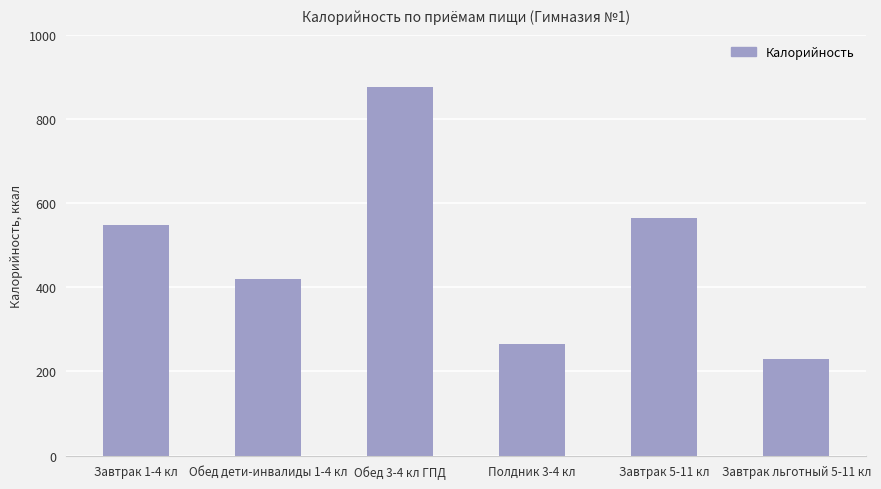

Reading left to right, extract all data points from this chart.

Завтрак 1-4 кл=548.5	Обед дети-инвалиды 1-4 кл=419.2	Обед 3-4 кл ГПД=876.1	Полдник 3-4 кл=264.2	Завтрак 5-11 кл=563.9	Завтрак льготный 5-11 кл=228.7